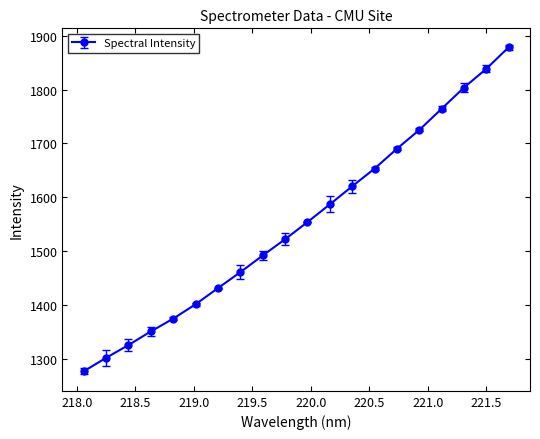

What is the value of the 3rd point from the left?

1325.3